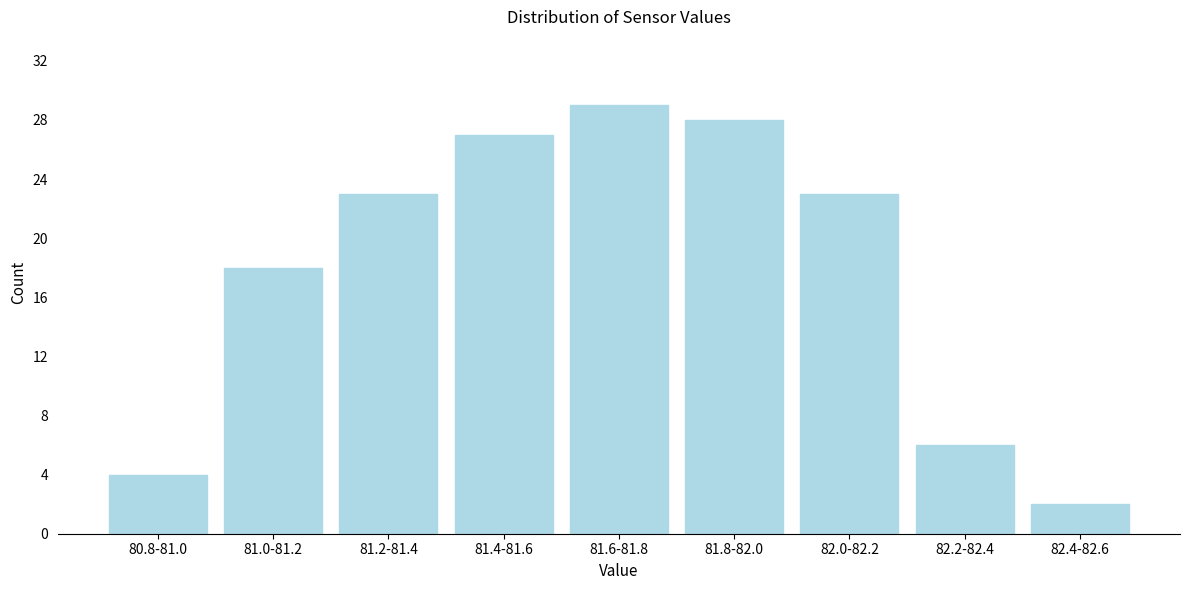

Reading right to left, list all the values displayed in this chart.

82.4-82.6=2	82.2-82.4=6	82.0-82.2=23	81.8-82.0=28	81.6-81.8=29	81.4-81.6=27	81.2-81.4=23	81.0-81.2=18	80.8-81.0=4